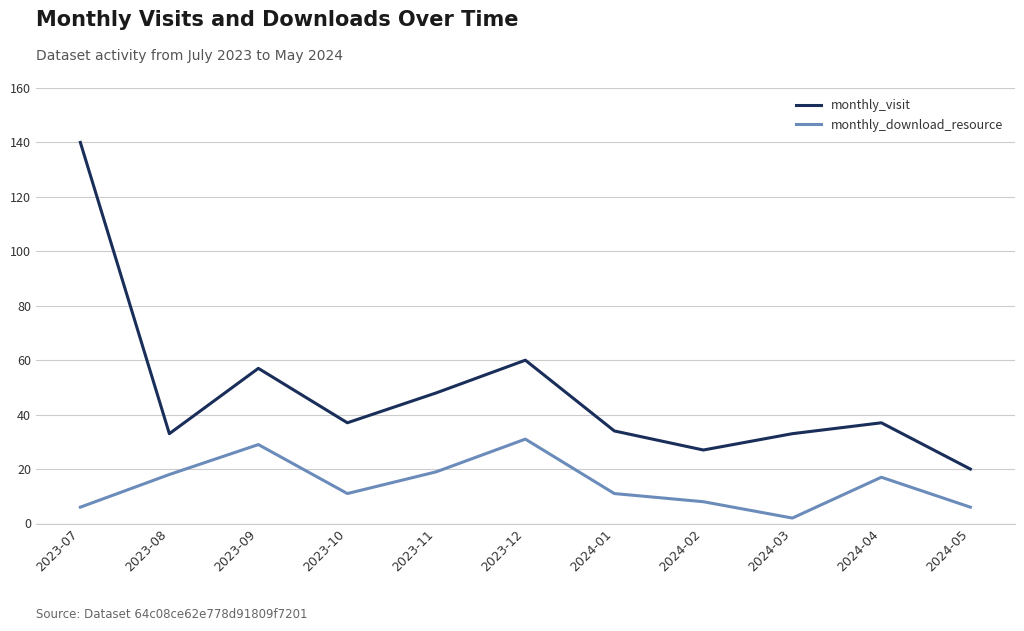

At how many categories does at least one series exceed 131?

1